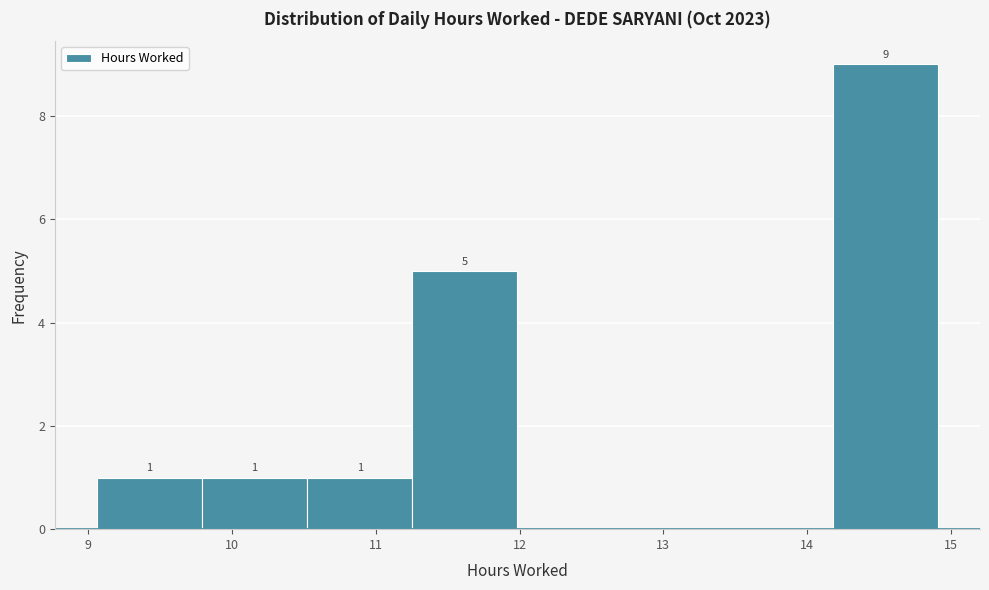

Which range on the x-axis has the tallest bar?

14.2 to 14.9